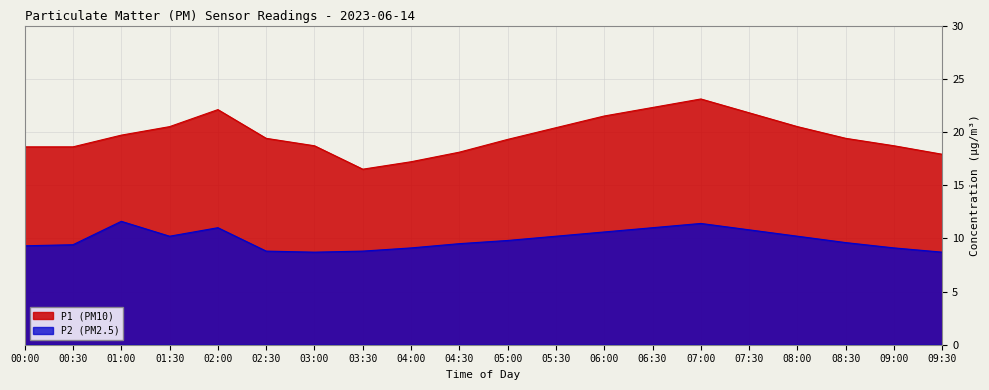

Does the chart display data point markers on the line(s)?

No